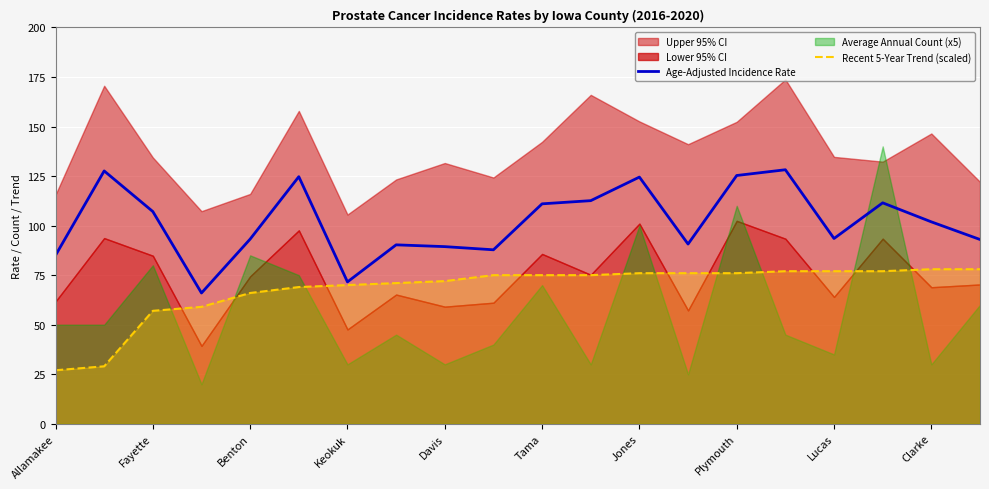

Does the chart display data point markers on the line(s)?

No